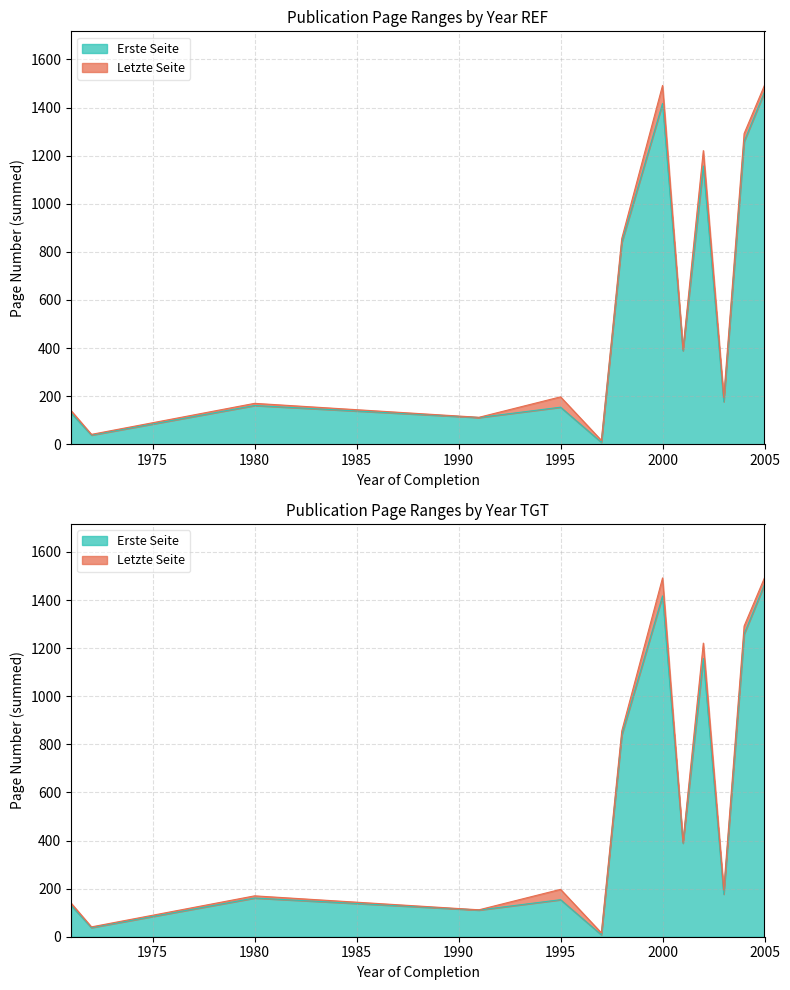

How many distinct data groups are displayed?

2